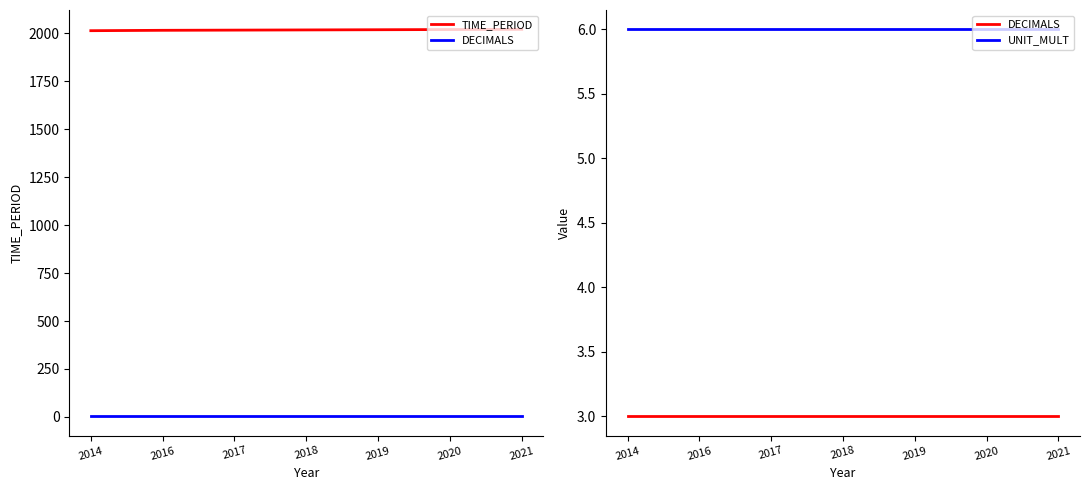

Rank the series at 2021 from lowest to highest value.

DECIMALS, UNIT_MULT, TIME_PERIOD